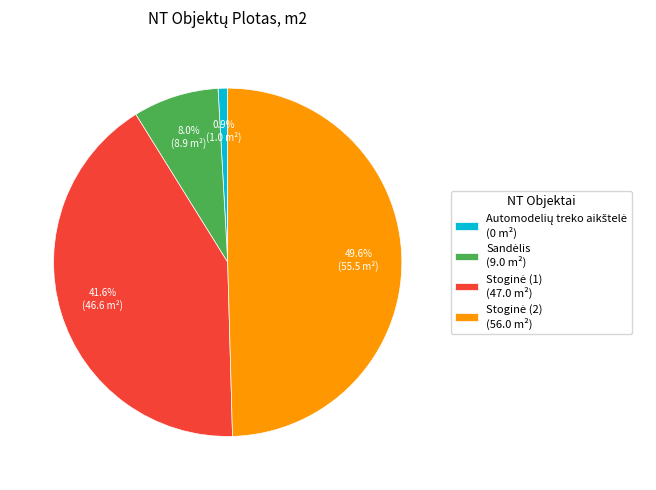

Is there a majority slice in this chart?

No